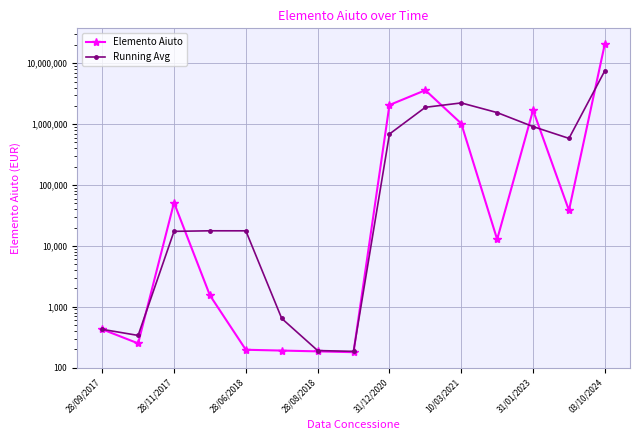

What are all the series names shown in the legend?

Elemento Aiuto, Running Avg